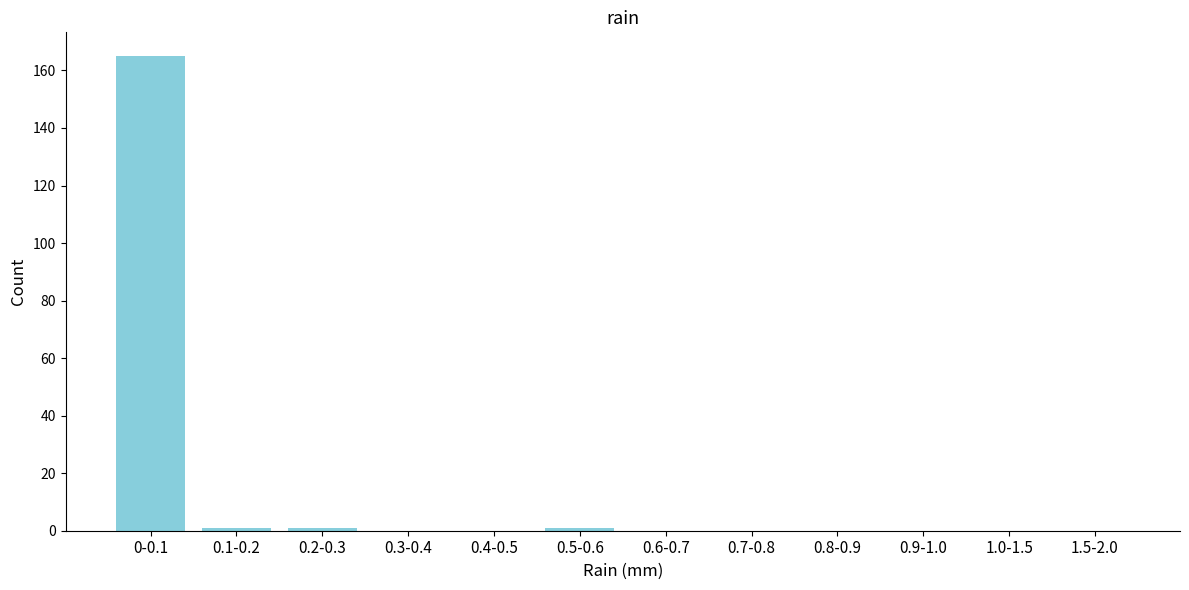

Reading left to right, list all the values displayed in this chart.

0-0.1=165	0.1-0.2=1	0.2-0.3=1	0.3-0.4=0	0.4-0.5=0	0.5-0.6=1	0.6-0.7=0	0.7-0.8=0	0.8-0.9=0	0.9-1.0=0	1.0-1.5=0	1.5-2.0=0